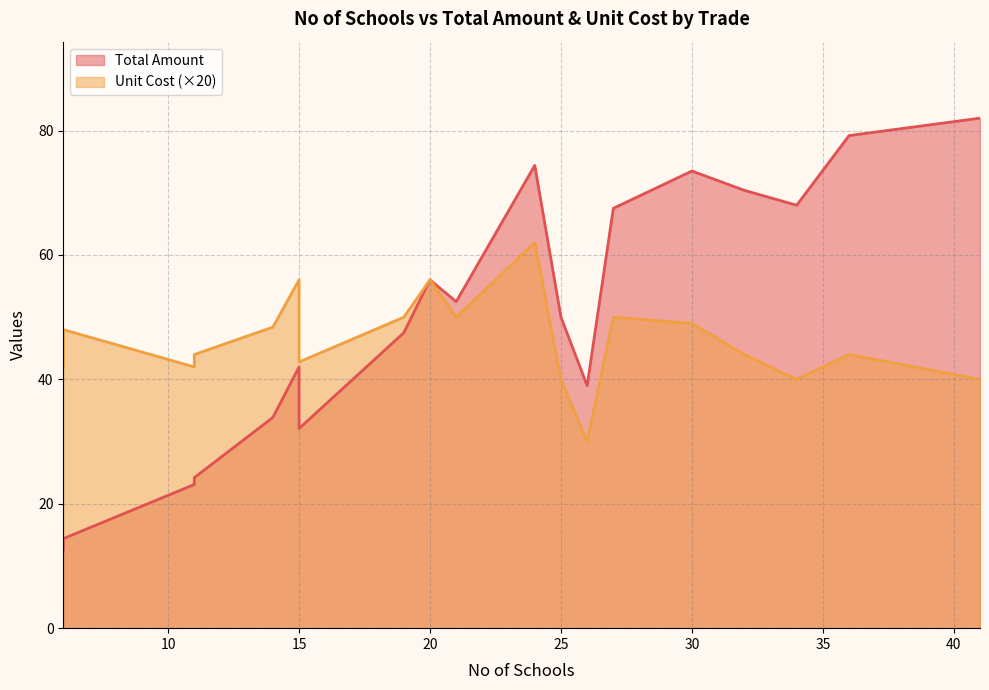

At which label is Total Amount closest to 47?

19